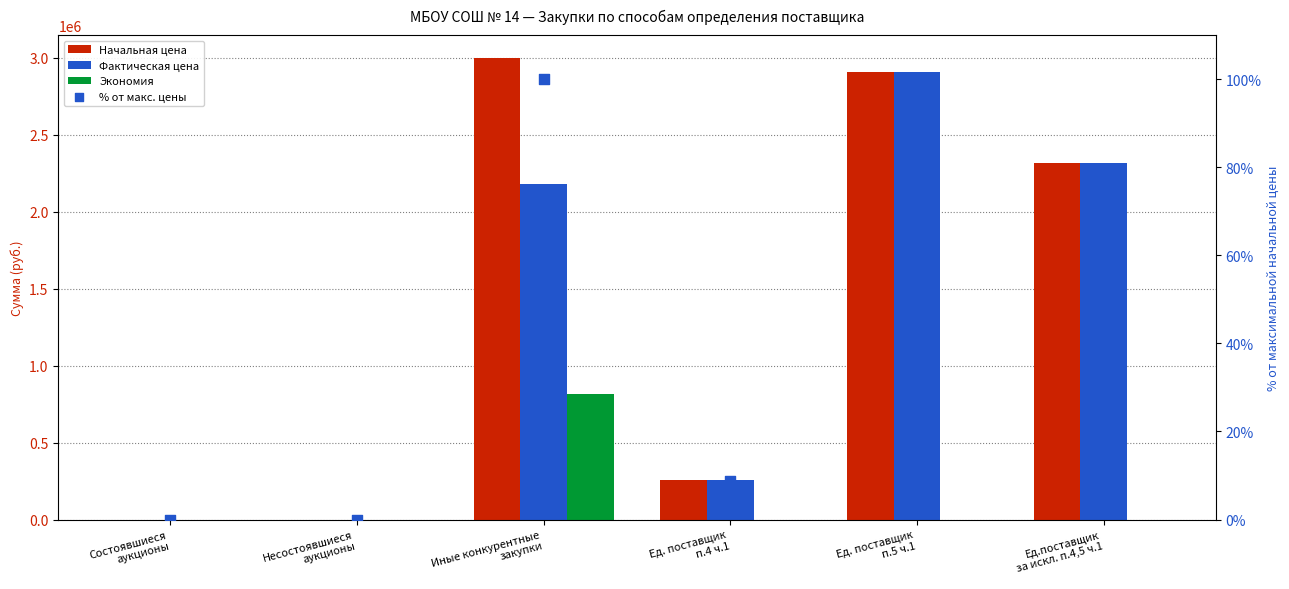

At how many categories does at least one series exceed 1552605?

3